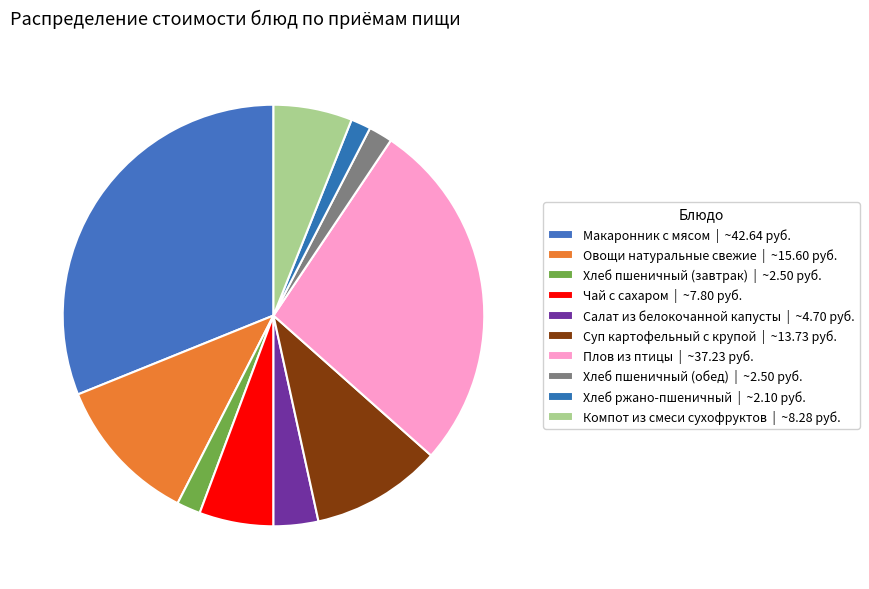

Rank the categories by value from lowest to highest.

Хлеб ржано-пшеничный, Хлеб пшеничный (завтрак), Хлеб пшеничный (обед), Салат из белокочанной капусты, Чай с сахаром, Компот из смеси сухофруктов, Суп картофельный с крупой, Овощи натуральные свежие, Плов из птицы, Макаронник с мясом